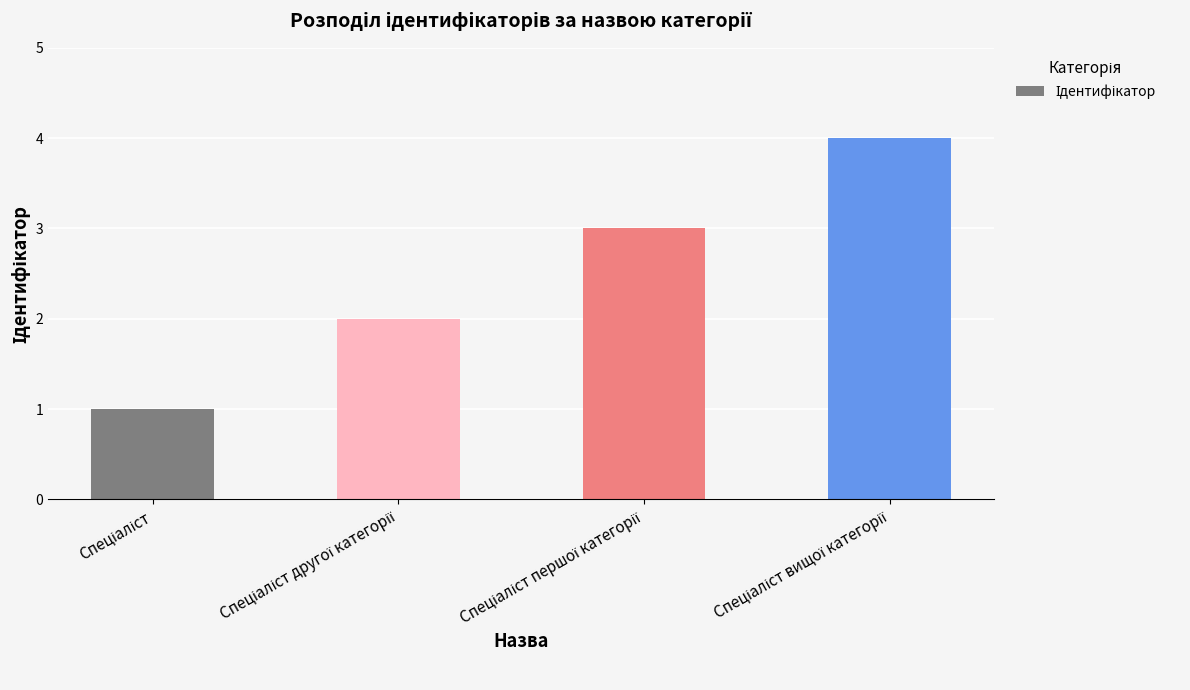

What is the sum of all values?

10